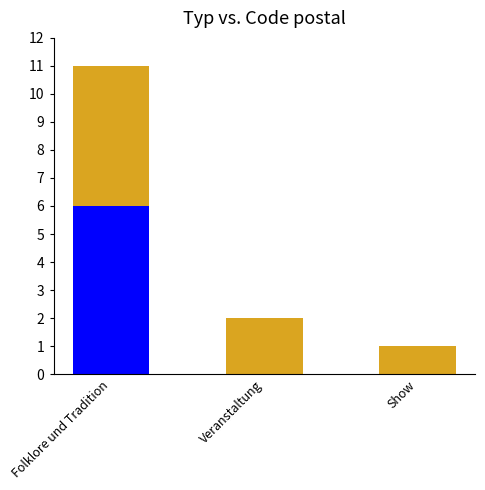

At which category is the sum across all series the highest?

Folklore und Tradition